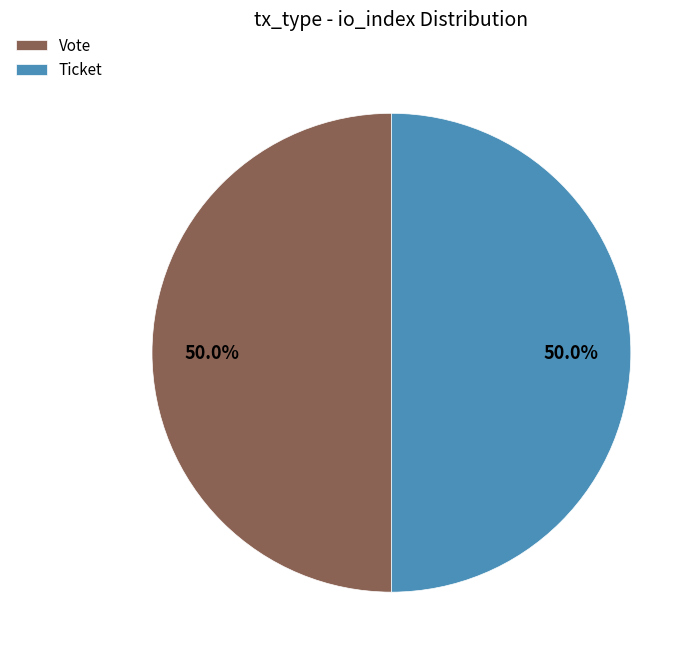

Approximately how many times larger is the value at Vote compared to Ticket?

1.0